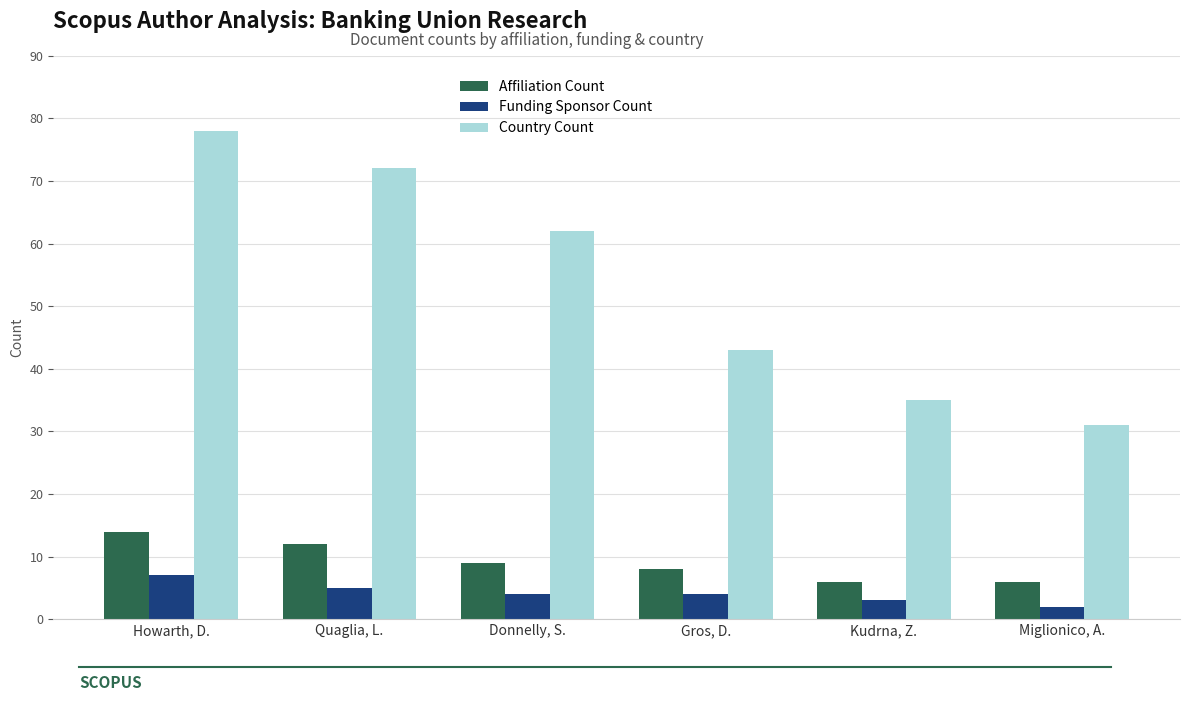

What is the total value across all series at Donnelly, S.?

75